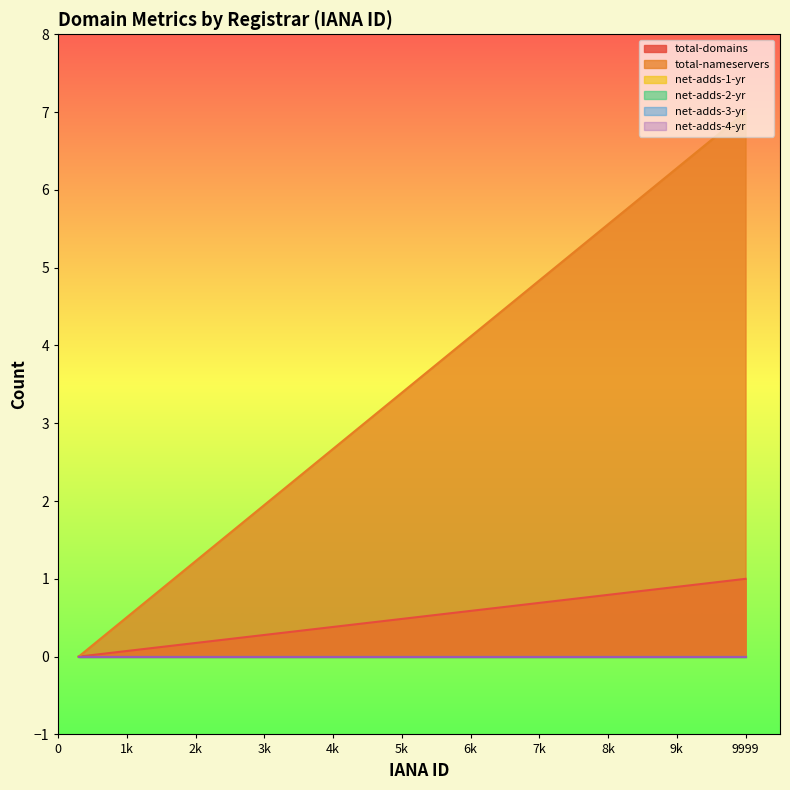

Between 9999 and 299, which is larger?

9999